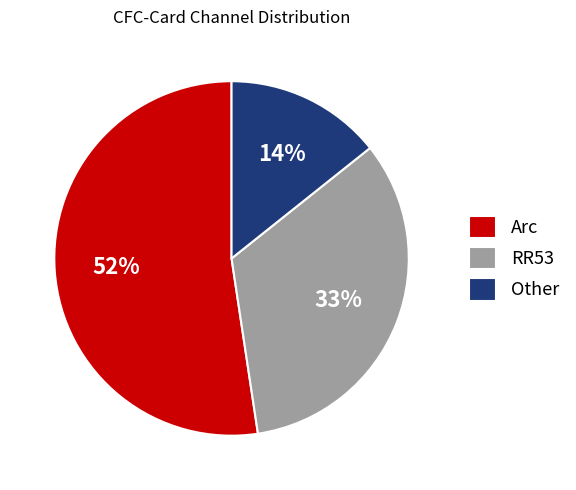

What is the ratio of the value at Other to the value at RR53?

0.4